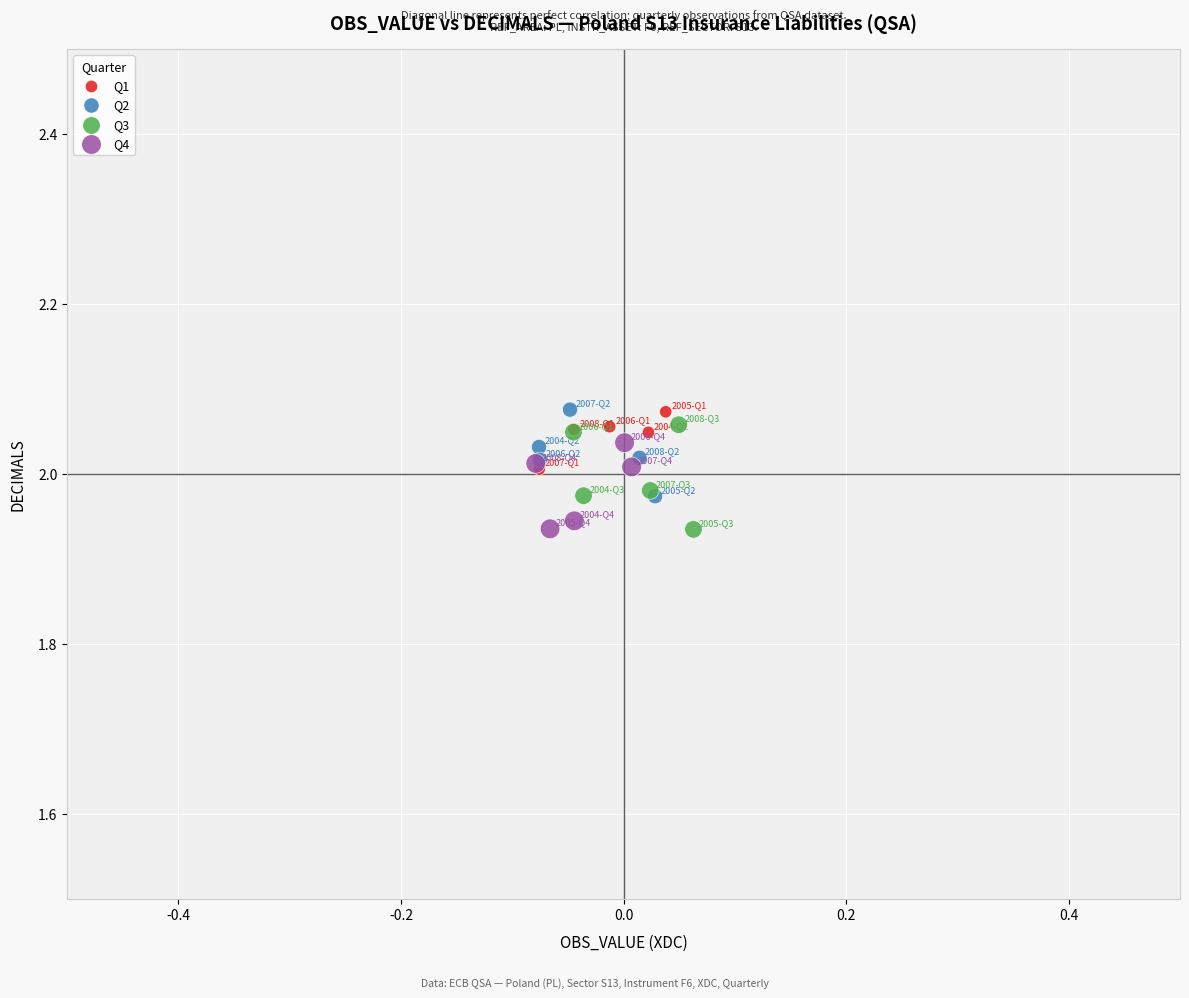

Which series has the widest spread of Y values?

Q3